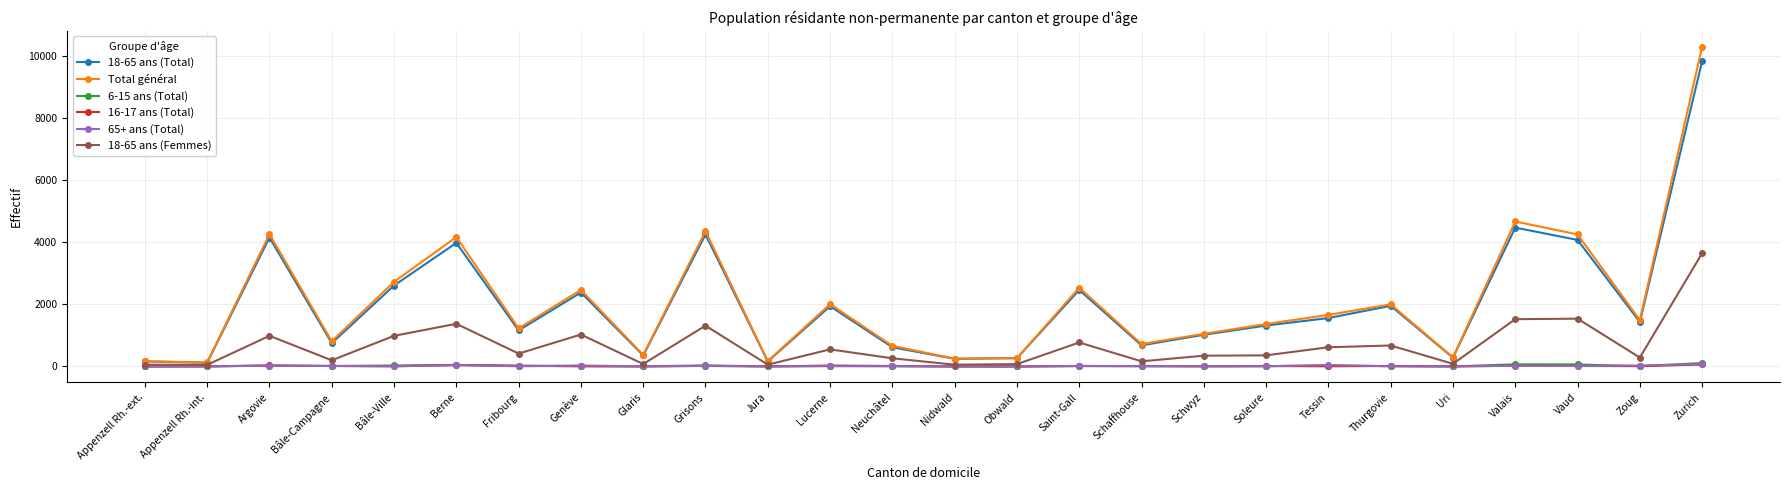

Is it true that 18-65 ans (Total) equals 1886 at Soleure?

False